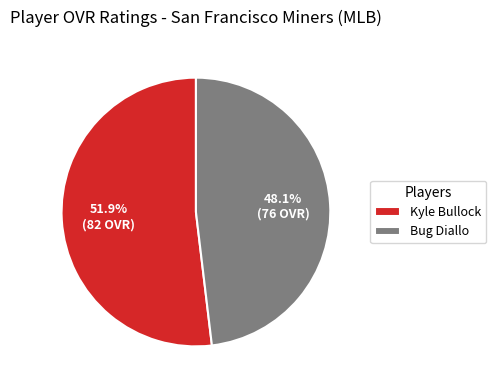

How many segments does this pie chart have?

2